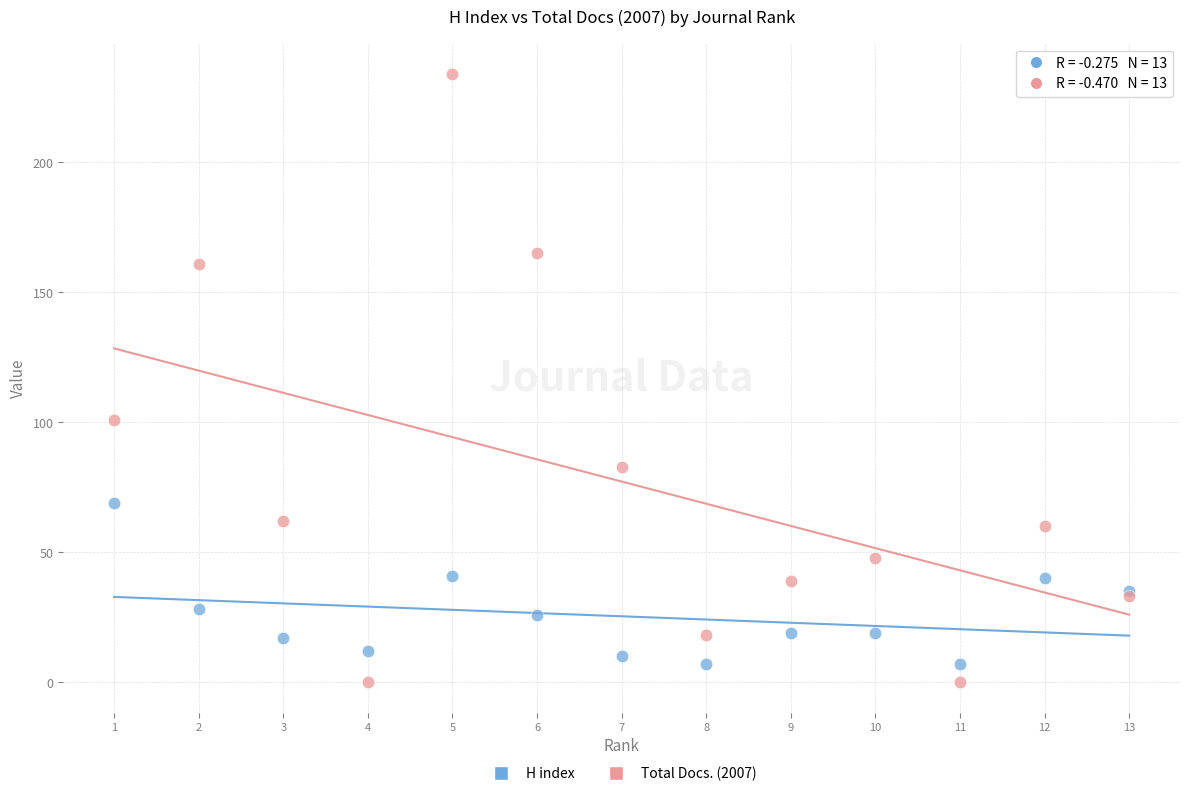

In the Total Docs. (2007) series, what Y value is closest to 117?

101